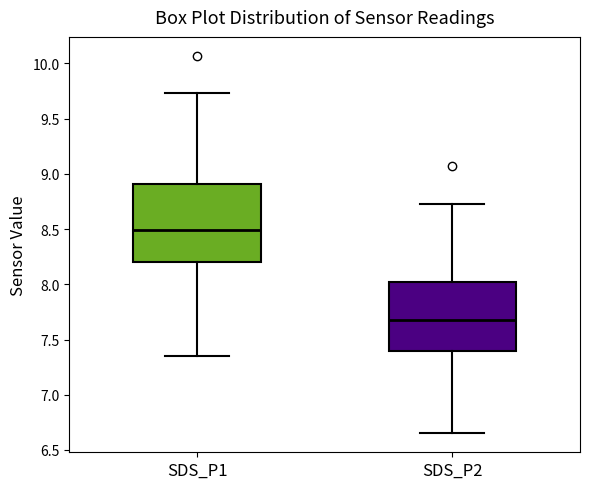

Reading left to right, transcribe this box plot: for each box, give where its median line is, the range the box spans, and where its two whiskers end, as read against the y-axis. The values are not printed on the chart, so give them approximately, as read against the axis.

SDS_P1: median 8.50, box 8.20 to 8.90, whiskers 7.35 to 9.75
SDS_P2: median 7.70, box 7.40 to 8.05, whiskers 6.65 to 8.75